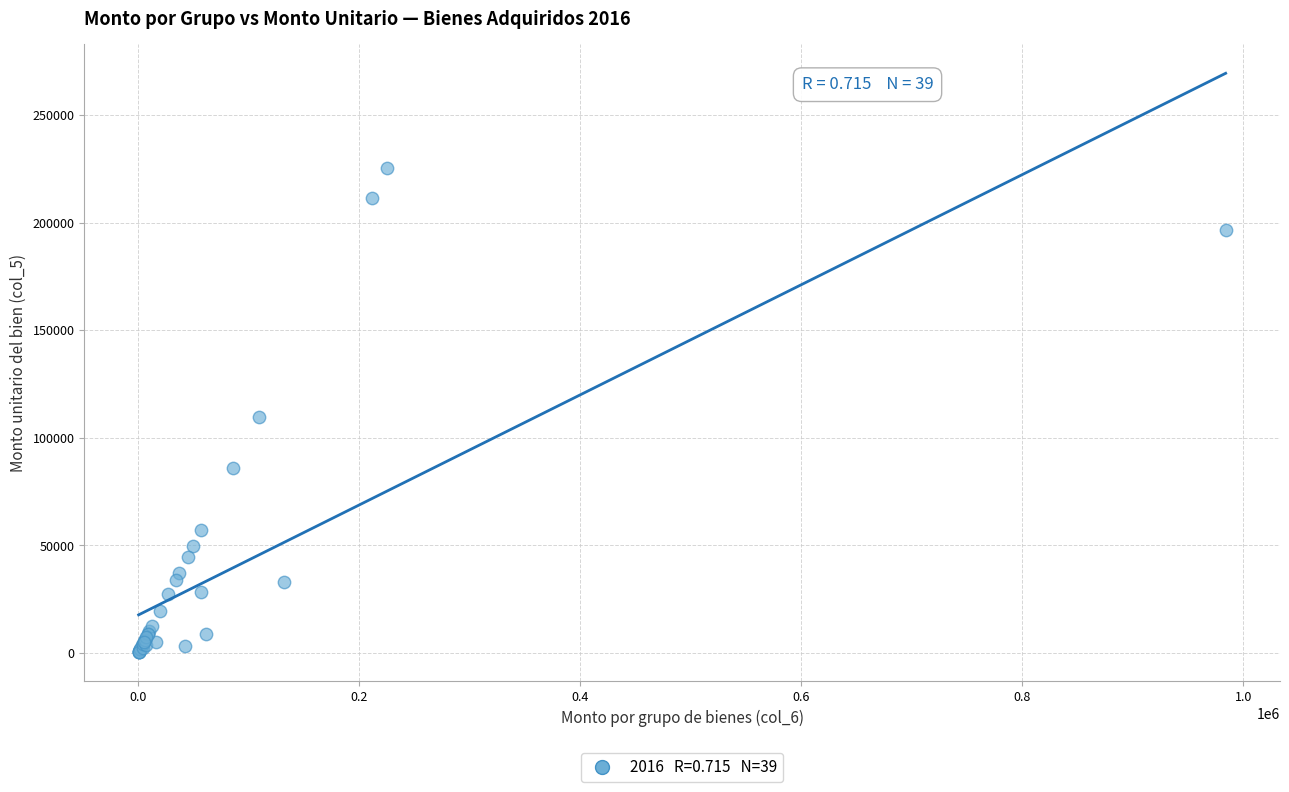

What Y value in the scatter plot is closest to 112935?

109787.0